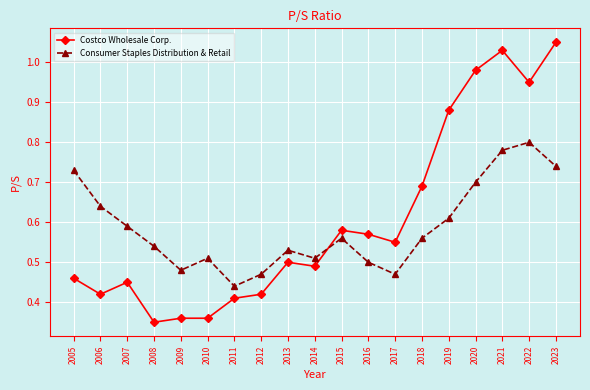

What is the sum of all Consumer Staples Distribution & Retail values?

11.2